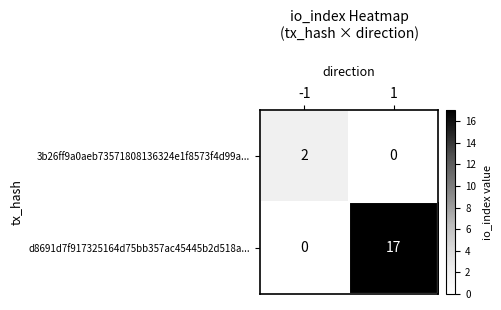

Which series has the largest range (max minus min)?

d8691d7f917325164d75bb357ac45445b2d518a...